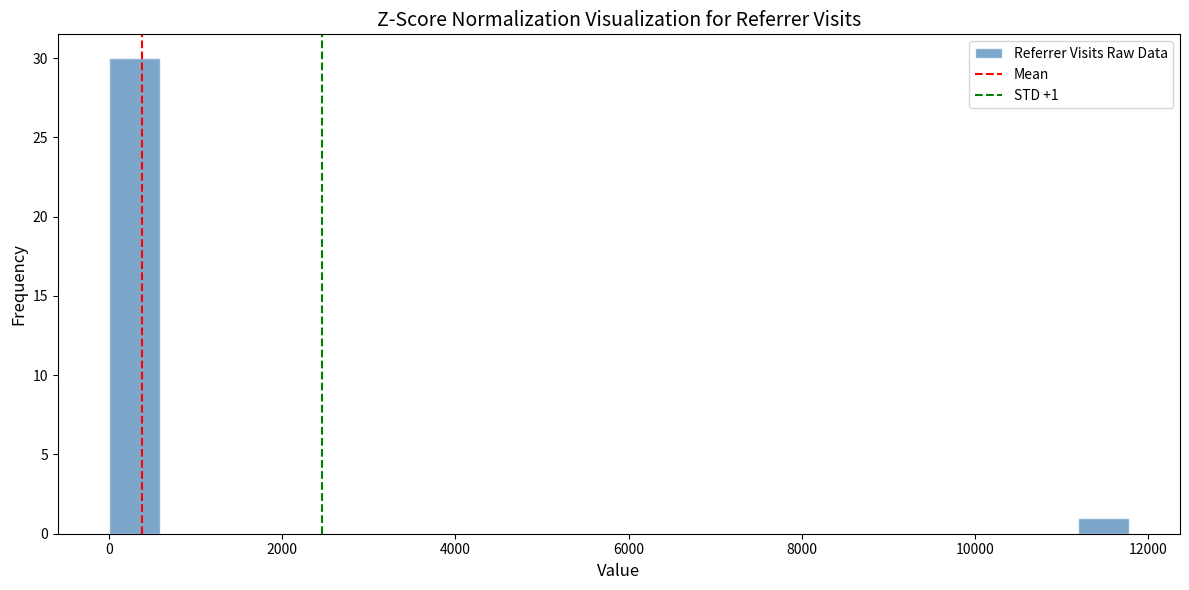

Read against the x-axis, roughly where is the centre of the tallest bar?

200